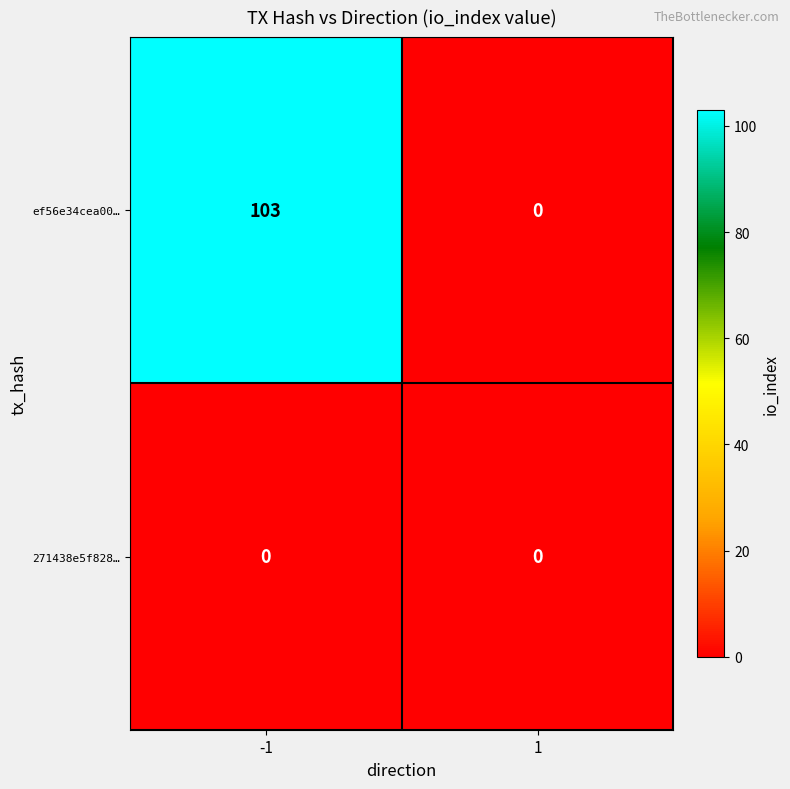

Which category has the highest value across all series?

-1